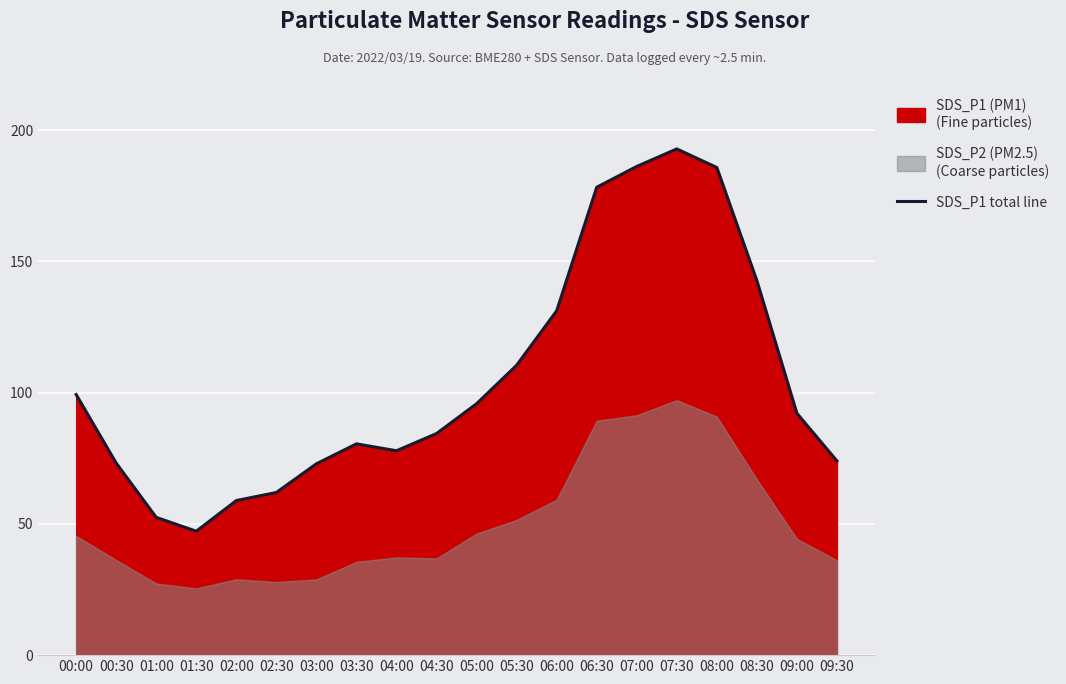

Where is the data nearest to the value 120?

05:30